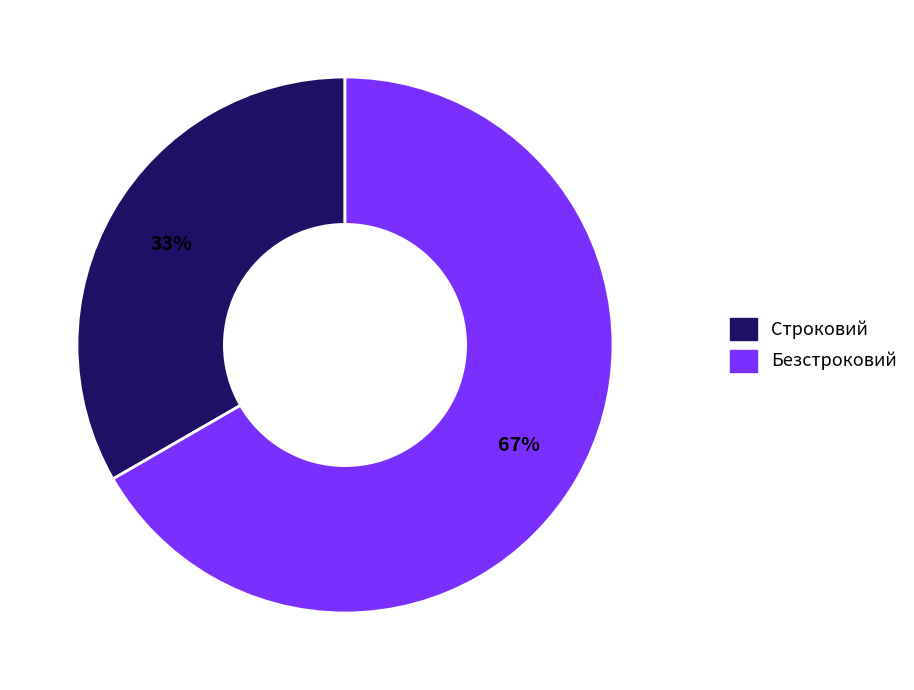

What percentage is the Безстроковий slice, to the nearest percent?

67%